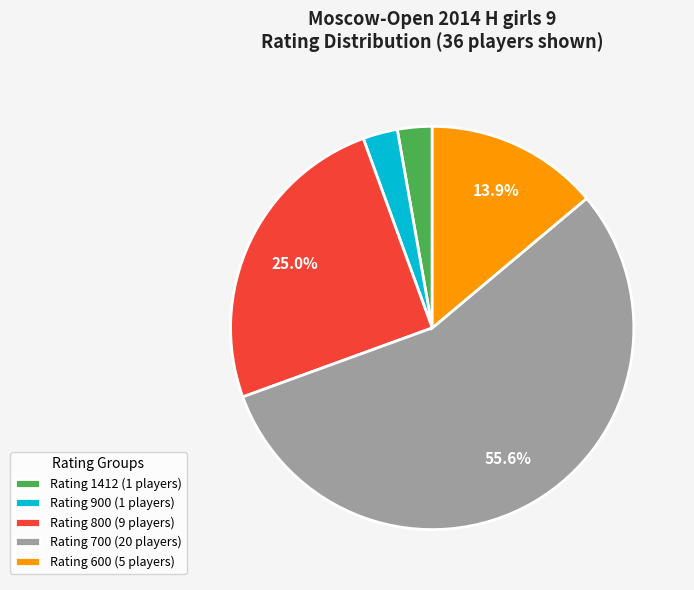

Which category has the biggest portion of the pie?

Rating 700 (20 players)